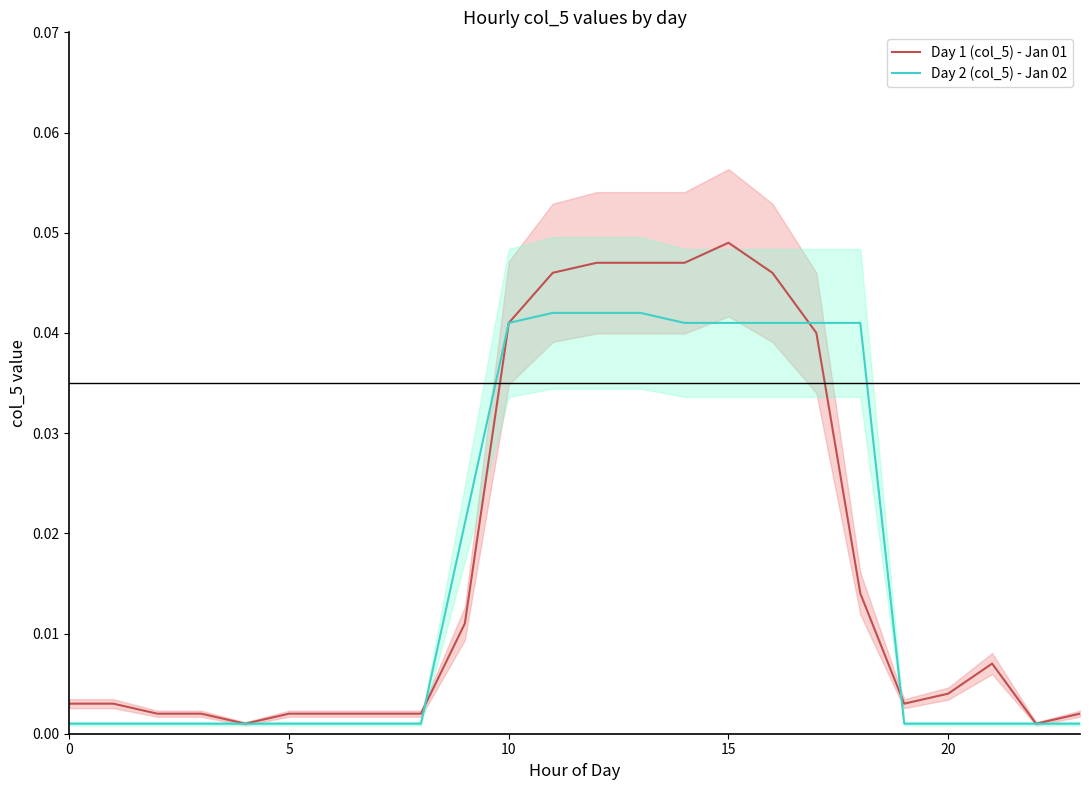

How many intersections are there between Day 2 (col_5) - Jan 02 and Day 1 (col_5) - Jan 01?

3